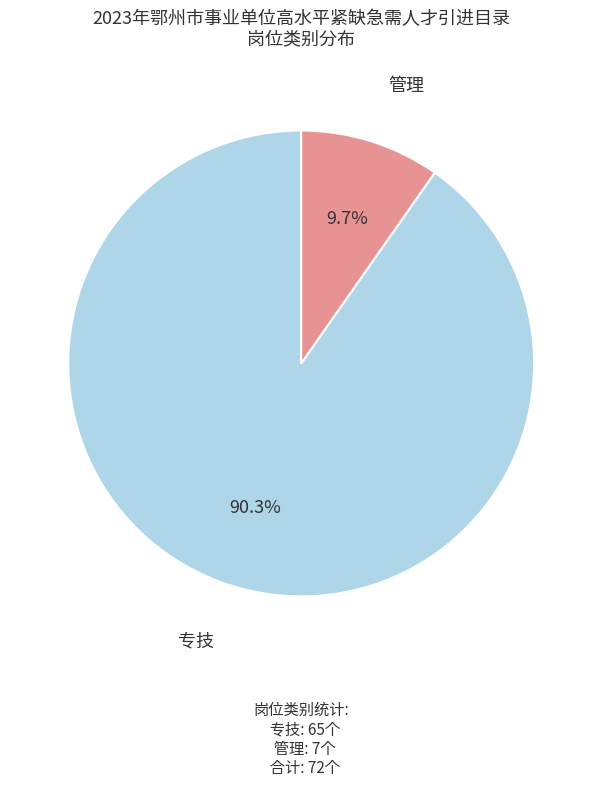

Is there a majority slice in this chart?

Yes